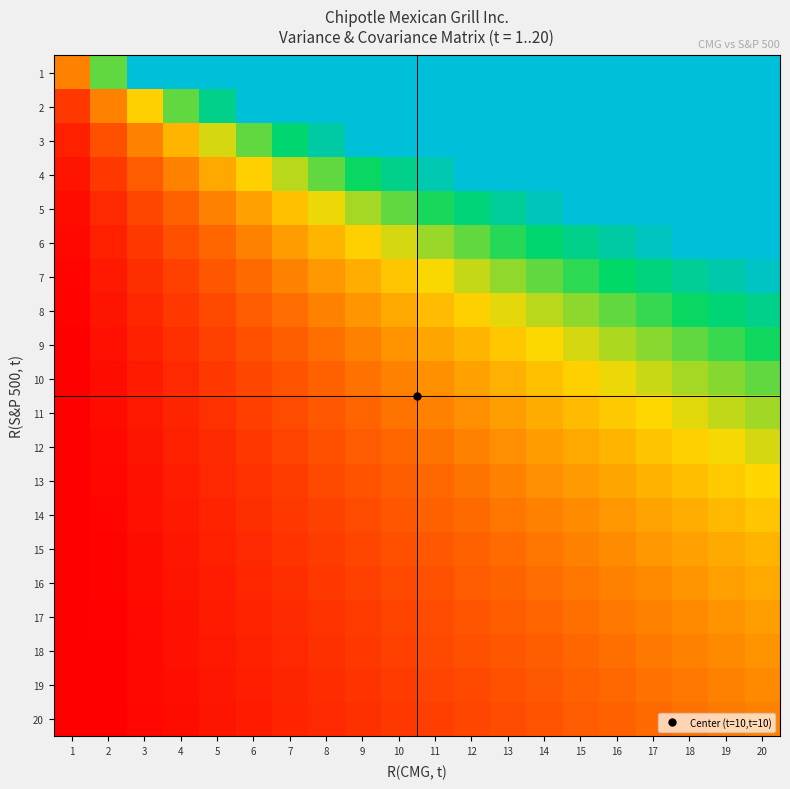

Reading right to left, extract all data points from this chart.

1: 20=20.0	19=19.0	18=18.0	17=17.0	16=16.0	15=15.0	14=14.0	13=13.0	12=12.0	11=11.0	10=10.0	9=9.0	8=8.0	7=7.0	6=6.0	5=5.0	4=4.0	3=3.0	2=2.0	1=1.0
2: 20=10.0	19=9.5	18=9.0	17=8.5	16=8.0	15=7.5	14=7.0	13=6.5	12=6.0	11=5.5	10=5.0	9=4.5	8=4.0	7=3.5	6=3.0	5=2.5	4=2.0	3=1.5	2=1.0	1=0.5
3: 20=6.7	19=6.3	18=6.0	17=5.7	16=5.3	15=5.0	14=4.7	13=4.3	12=4.0	11=3.7	10=3.3	9=3.0	8=2.7	7=2.3	6=2.0	5=1.7	4=1.3	3=1.0	2=0.7	1=0.3
4: 20=5.0	19=4.8	18=4.5	17=4.2	16=4.0	15=3.8	14=3.5	13=3.2	12=3.0	11=2.8	10=2.5	9=2.2	8=2.0	7=1.8	6=1.5	5=1.2	4=1.0	3=0.8	2=0.5	1=0.2
5: 20=4.0	19=3.8	18=3.6	17=3.4	16=3.2	15=3.0	14=2.8	13=2.6	12=2.4	11=2.2	10=2.0	9=1.8	8=1.6	7=1.4	6=1.2	5=1.0	4=0.8	3=0.6	2=0.4	1=0.2
6: 20=3.3	19=3.2	18=3.0	17=2.8	16=2.7	15=2.5	14=2.3	13=2.2	12=2.0	11=1.8	10=1.7	9=1.5	8=1.3	7=1.2	6=1.0	5=0.8	4=0.7	3=0.5	2=0.3	1=0.2
7: 20=2.9	19=2.7	18=2.6	17=2.4	16=2.3	15=2.1	14=2.0	13=1.9	12=1.7	11=1.6	10=1.4	9=1.3	8=1.1	7=1.0	6=0.9	5=0.7	4=0.6	3=0.4	2=0.3	1=0.1
8: 20=2.5	19=2.4	18=2.2	17=2.1	16=2.0	15=1.9	14=1.8	13=1.6	12=1.5	11=1.4	10=1.2	9=1.1	8=1.0	7=0.9	6=0.8	5=0.6	4=0.5	3=0.4	2=0.2	1=0.1
9: 20=2.2	19=2.1	18=2.0	17=1.9	16=1.8	15=1.7	14=1.6	13=1.4	12=1.3	11=1.2	10=1.1	9=1.0	8=0.9	7=0.8	6=0.7	5=0.6	4=0.4	3=0.3	2=0.2	1=0.1
10: 20=2.0	19=1.9	18=1.8	17=1.7	16=1.6	15=1.5	14=1.4	13=1.3	12=1.2	11=1.1	10=1.0	9=0.9	8=0.8	7=0.7	6=0.6	5=0.5	4=0.4	3=0.3	2=0.2	1=0.1
11: 20=1.8	19=1.7	18=1.6	17=1.5	16=1.5	15=1.4	14=1.3	13=1.2	12=1.1	11=1.0	10=0.9	9=0.8	8=0.7	7=0.6	6=0.5	5=0.5	4=0.4	3=0.3	2=0.2	1=0.1
12: 20=1.7	19=1.6	18=1.5	17=1.4	16=1.3	15=1.2	14=1.2	13=1.1	12=1.0	11=0.9	10=0.8	9=0.8	8=0.7	7=0.6	6=0.5	5=0.4	4=0.3	3=0.2	2=0.2	1=0.1
13: 20=1.5	19=1.5	18=1.4	17=1.3	16=1.2	15=1.2	14=1.1	13=1.0	12=0.9	11=0.8	10=0.8	9=0.7	8=0.6	7=0.5	6=0.5	5=0.4	4=0.3	3=0.2	2=0.2	1=0.1
14: 20=1.4	19=1.4	18=1.3	17=1.2	16=1.1	15=1.1	14=1.0	13=0.9	12=0.9	11=0.8	10=0.7	9=0.6	8=0.6	7=0.5	6=0.4	5=0.4	4=0.3	3=0.2	2=0.1	1=0.1
15: 20=1.3	19=1.3	18=1.2	17=1.1	16=1.1	15=1.0	14=0.9	13=0.9	12=0.8	11=0.7	10=0.7	9=0.6	8=0.5	7=0.5	6=0.4	5=0.3	4=0.3	3=0.2	2=0.1	1=0.1
16: 20=1.2	19=1.2	18=1.1	17=1.1	16=1.0	15=0.9	14=0.9	13=0.8	12=0.8	11=0.7	10=0.6	9=0.6	8=0.5	7=0.4	6=0.4	5=0.3	4=0.2	3=0.2	2=0.1	1=0.1
17: 20=1.2	19=1.1	18=1.1	17=1.0	16=0.9	15=0.9	14=0.8	13=0.8	12=0.7	11=0.6	10=0.6	9=0.5	8=0.5	7=0.4	6=0.4	5=0.3	4=0.2	3=0.2	2=0.1	1=0.1
18: 20=1.1	19=1.1	18=1.0	17=0.9	16=0.9	15=0.8	14=0.8	13=0.7	12=0.7	11=0.6	10=0.6	9=0.5	8=0.4	7=0.4	6=0.3	5=0.3	4=0.2	3=0.2	2=0.1	1=0.1
19: 20=1.1	19=1.0	18=0.9	17=0.9	16=0.8	15=0.8	14=0.7	13=0.7	12=0.6	11=0.6	10=0.5	9=0.5	8=0.4	7=0.4	6=0.3	5=0.3	4=0.2	3=0.2	2=0.1	1=0.1
20: 20=1.0	19=0.9	18=0.9	17=0.8	16=0.8	15=0.8	14=0.7	13=0.7	12=0.6	11=0.6	10=0.5	9=0.5	8=0.4	7=0.3	6=0.3	5=0.2	4=0.2	3=0.1	2=0.1	1=0.1